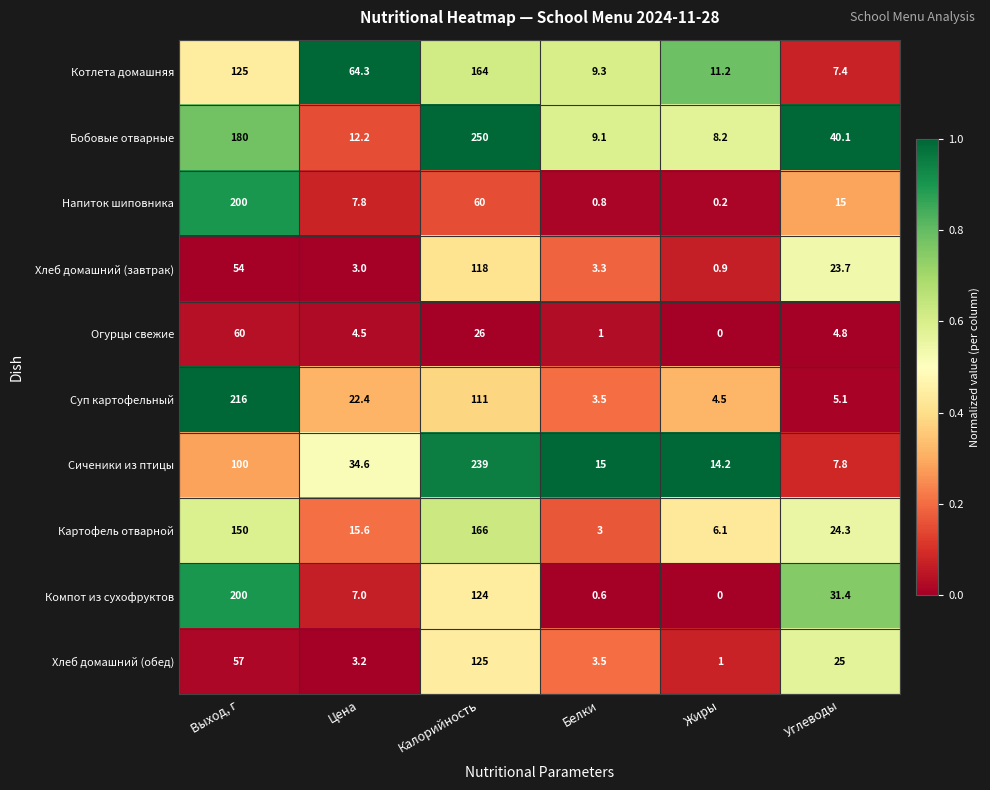

Rank the categories by Картофель отварной value from highest to lowest.

Калорийность, Выход, г, Углеводы, Цена, Жиры, Белки